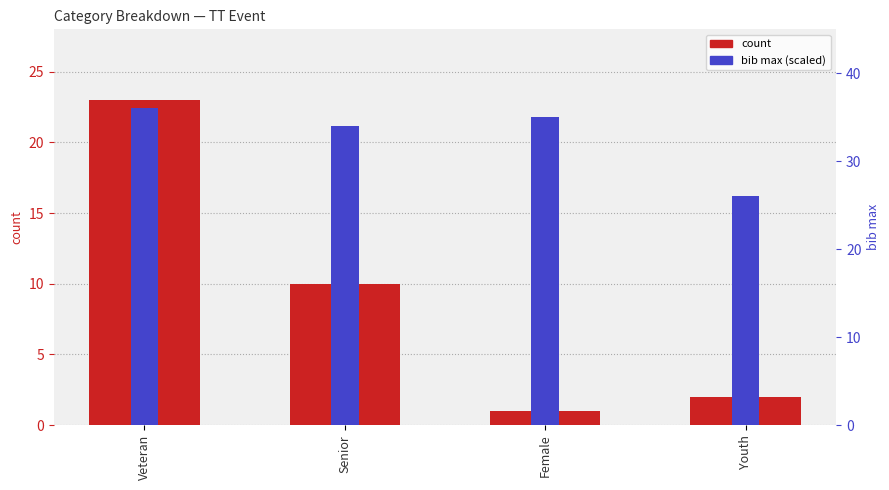

Where does the bib max (scaled) series first go above 35?

Veteran